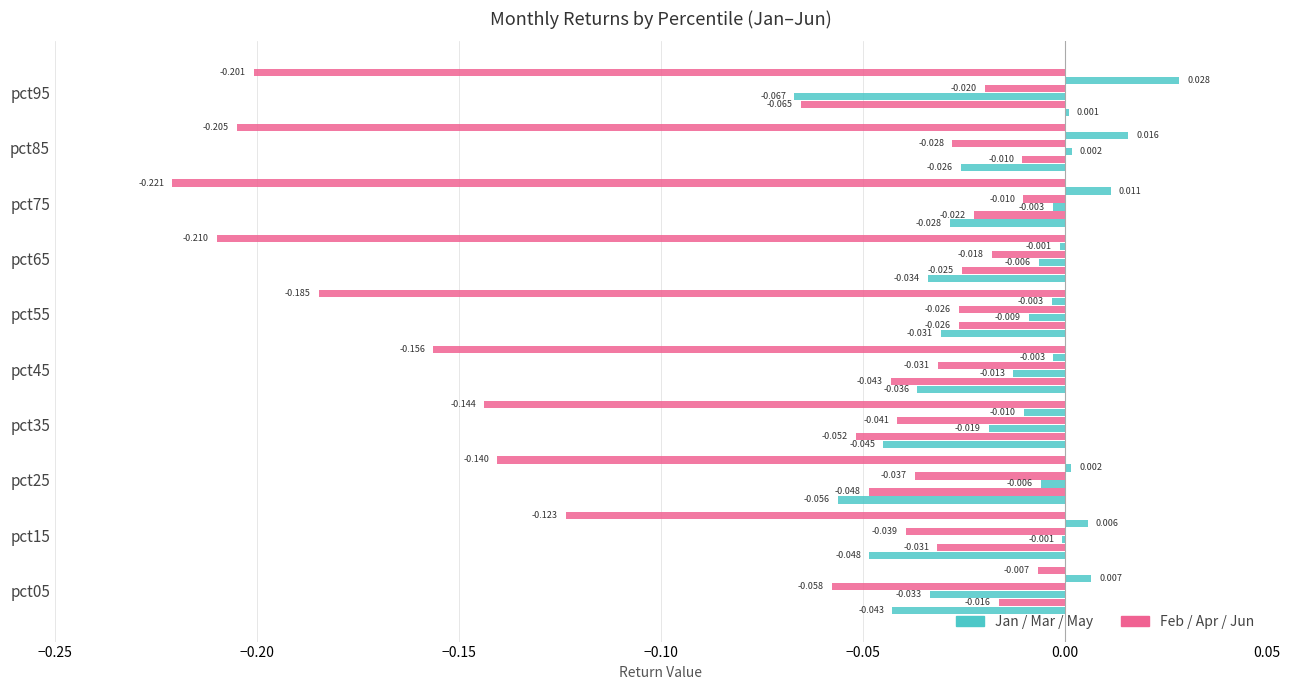

Count the number of data series in this chart.

6